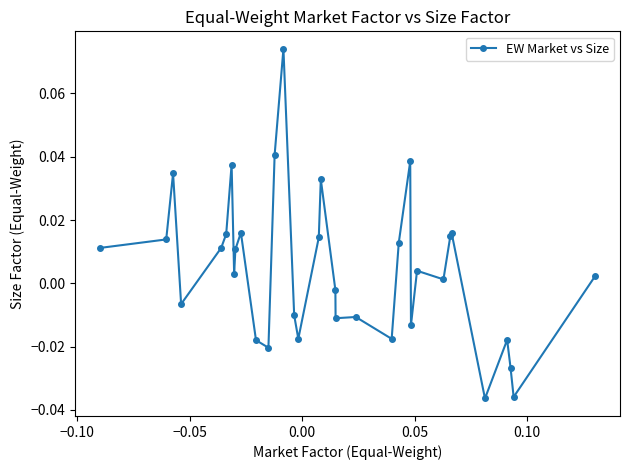

True or false: the data has more than 1 interior local peaks.

True